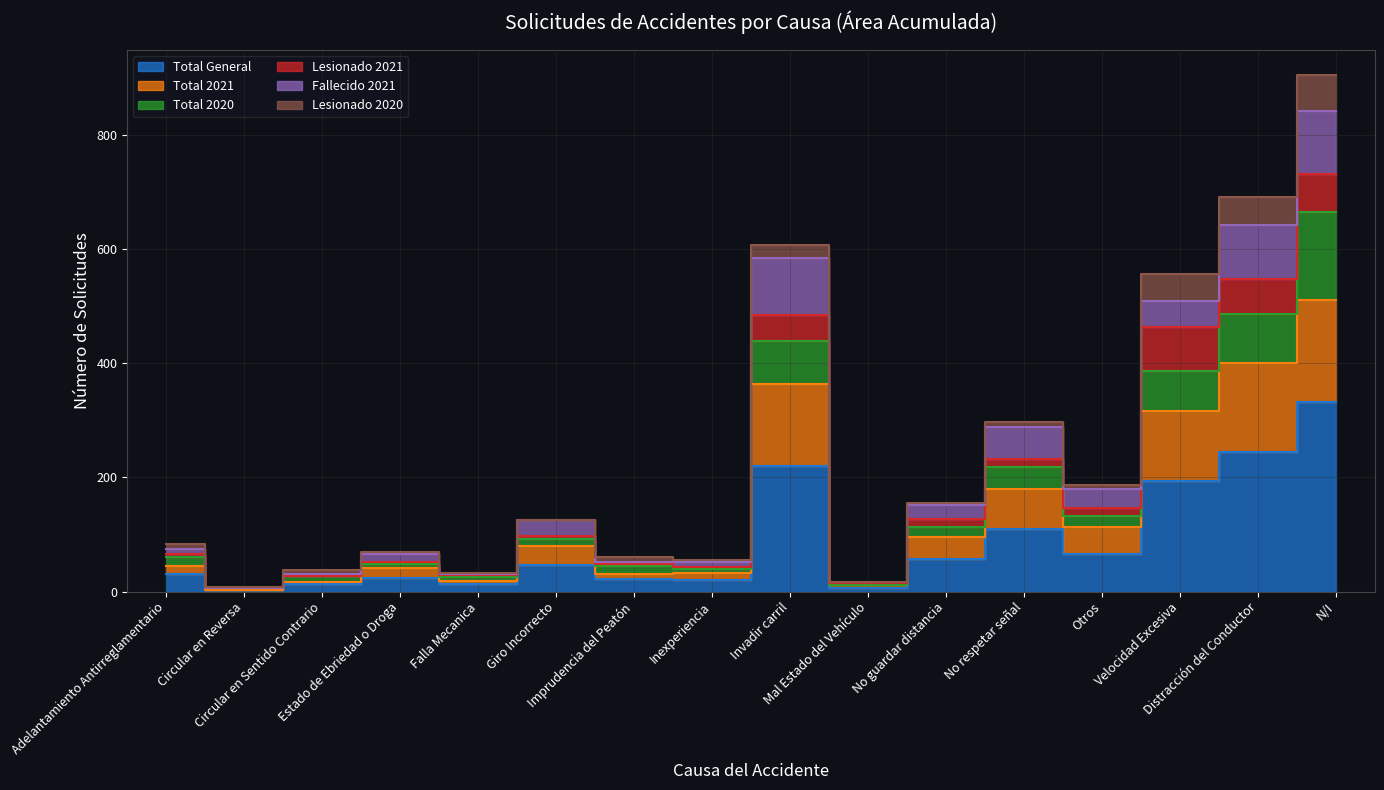

Is the value of Total 2021 at No guardar distancia greater than the value of Total 2020 at Velocidad Excesiva?

No